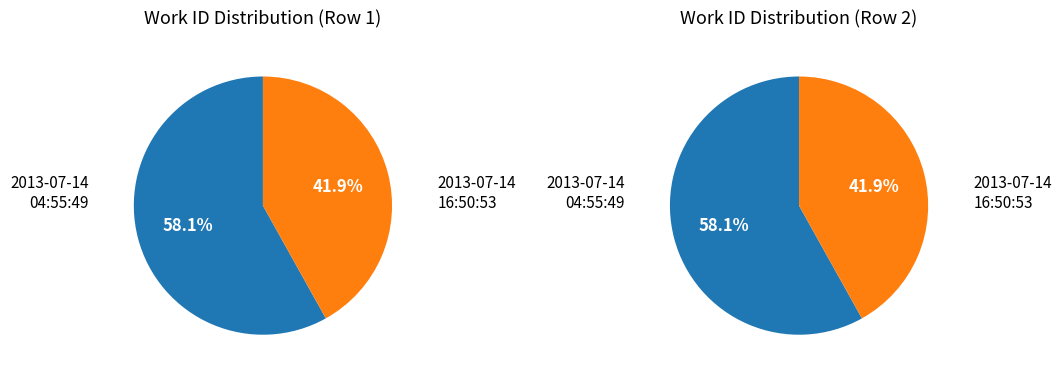

Is the sum of 2013-07-14 04:55:49 UTC and 2013-07-14 16:50:53 UTC greater than half?

Yes